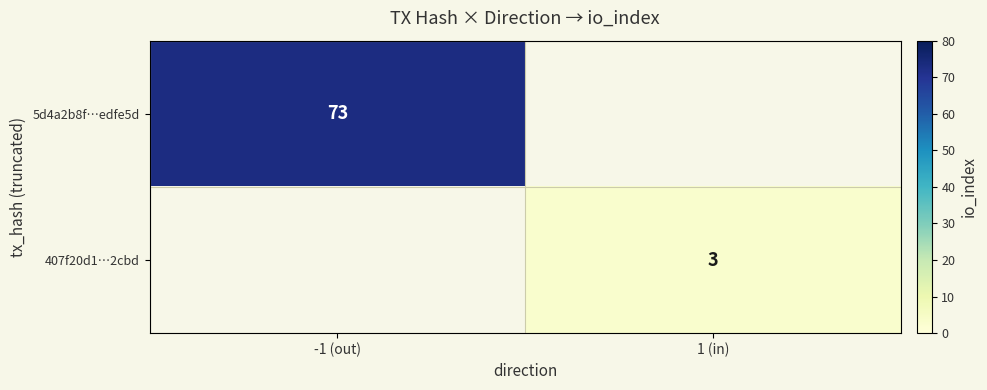

At how many categories does at least one series exceed 8?

1